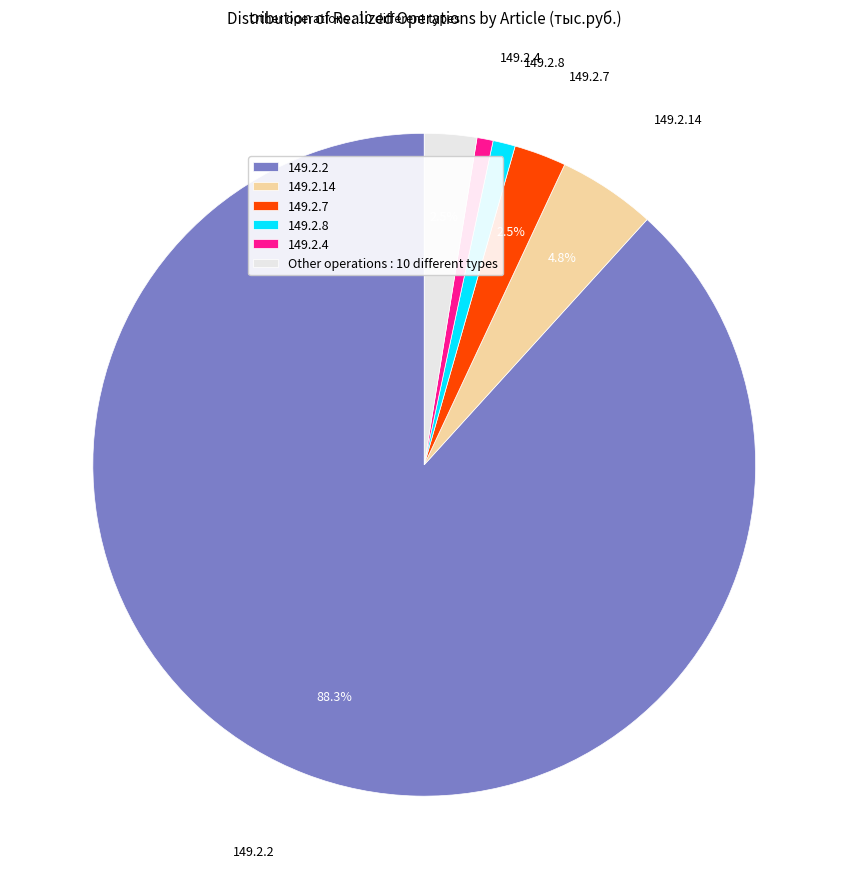

What portion of the pie excludes 149.2.14?

95.2%